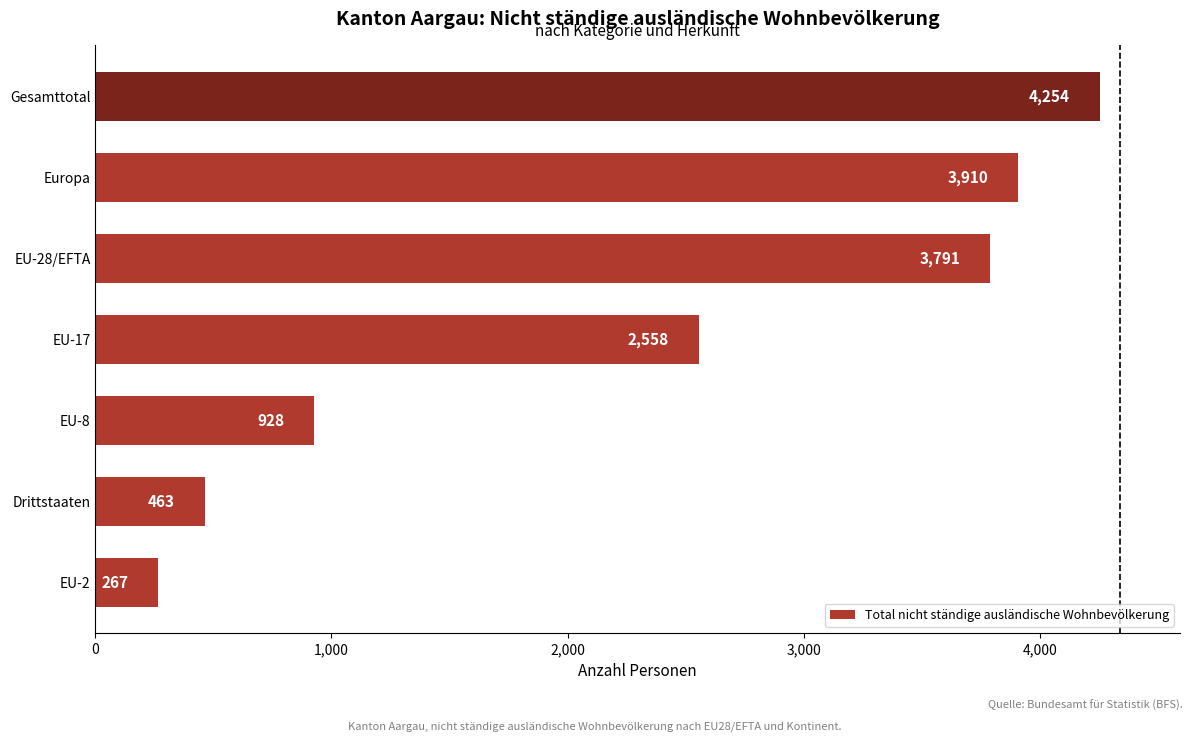

Rank the categories by value from lowest to highest.

EU-2, Drittstaaten, EU-8, EU-17, EU-28/EFTA, Europa, Gesamttotal